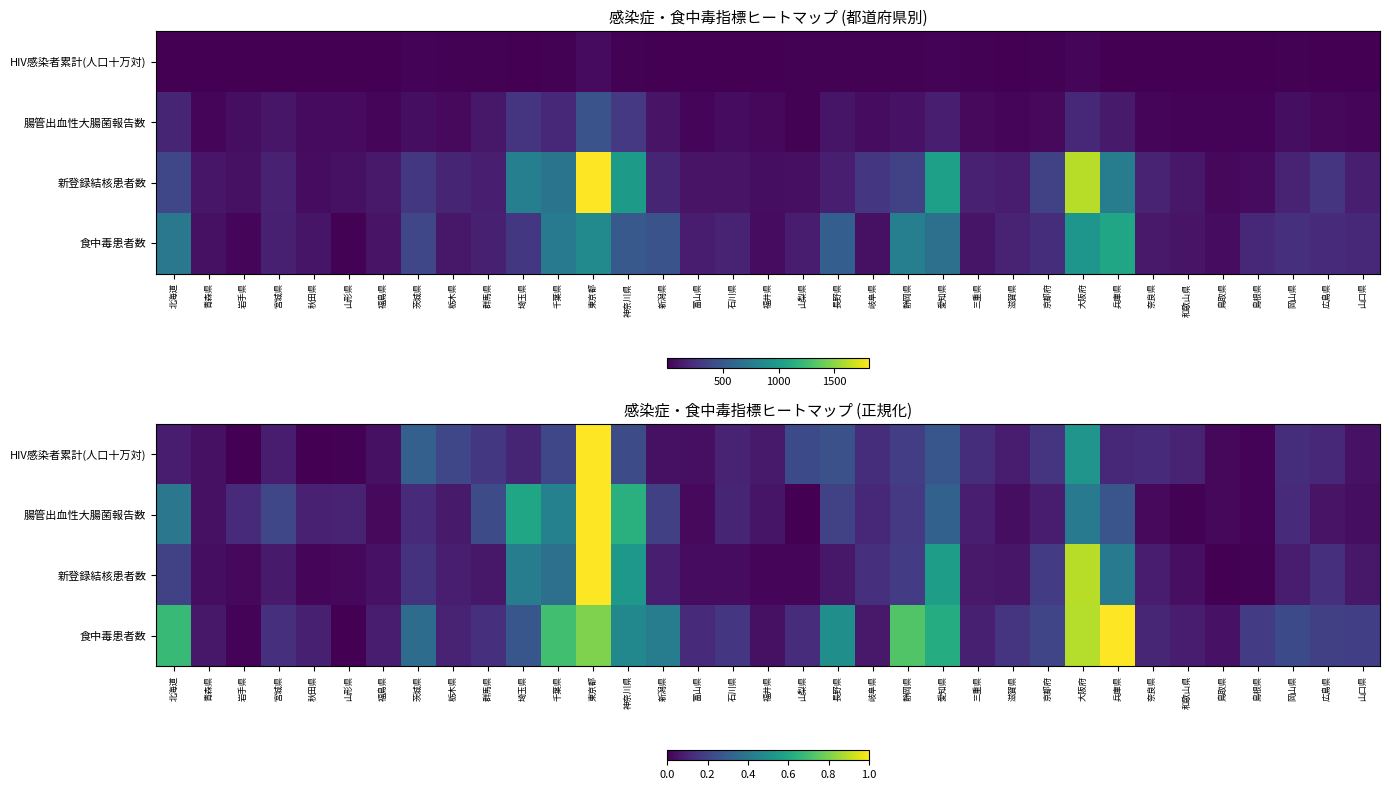

Rank the categories by 新登録結核患者数 value from highest to lowest.

東京都, 大阪府, 愛知県, 神奈川県, 埼玉県, 兵庫県, 千葉県, 北海道, 静岡県, 京都府, 茨城県, 岐阜県, 広島県, 新潟県, 栃木県, 奈良県, 岡山県, 宮城県, 三重県, 群馬県, 長野県, 山口県, 滋賀県, 福島県, 和歌山県, 青森県, 富山県, 石川県, 岩手県, 山形県, 山梨県, 福井県, 秋田県, 島根県, 鳥取県